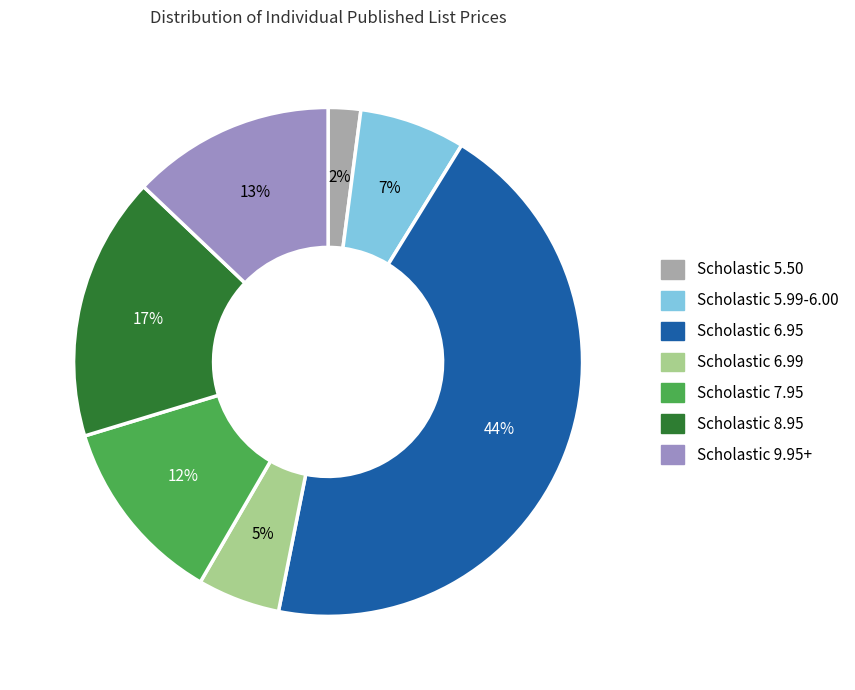

Is there any slice that represents more than half of the pie?

No